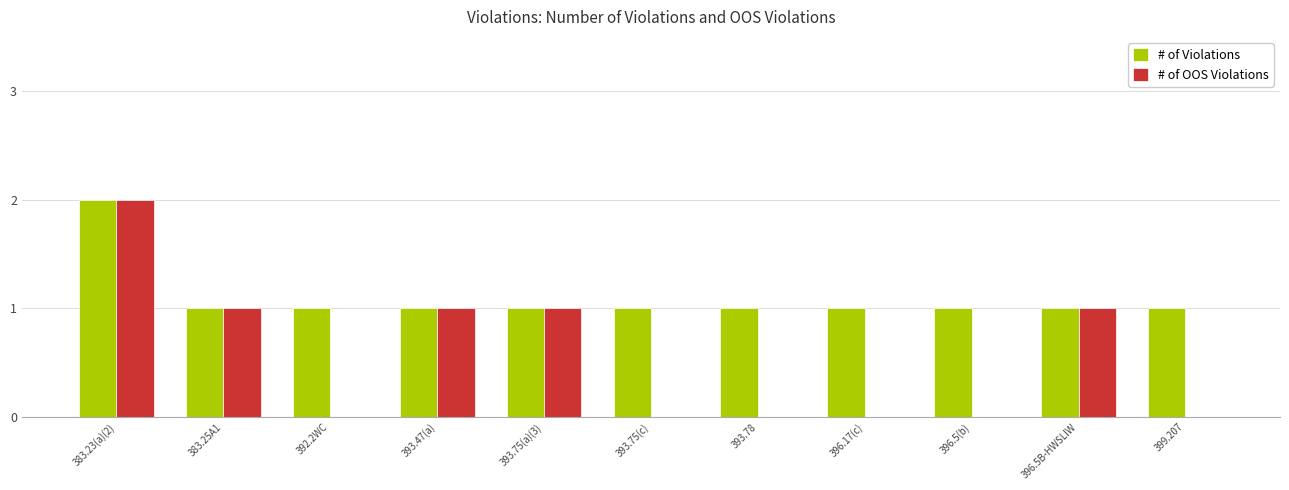

What is the maximum value for # of Violations?

2